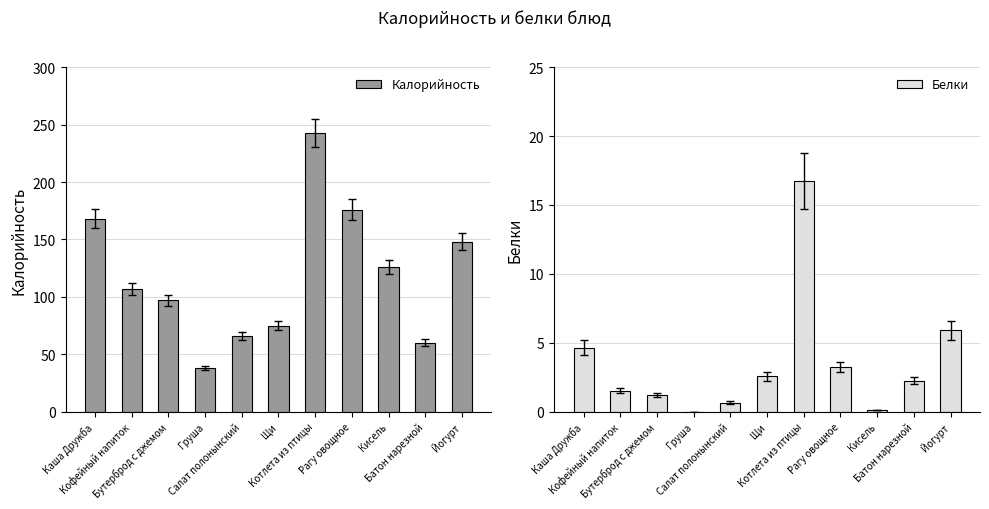

What are all the series names shown in the legend?

Калорийность, Белки